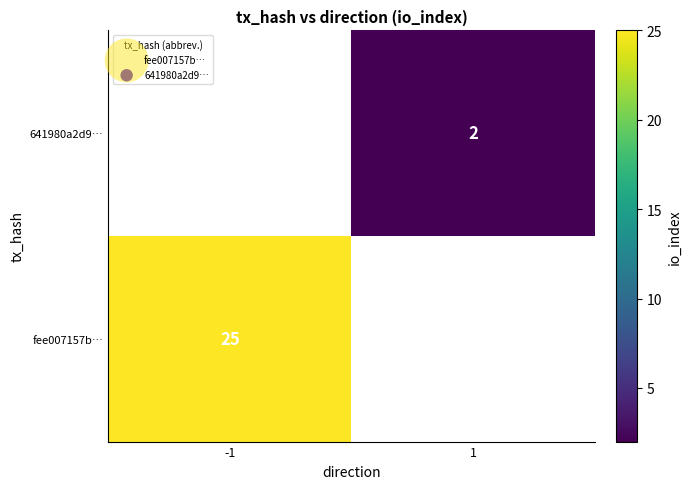

True or false: fee007157b… has a value of 35.4 at -1.

False